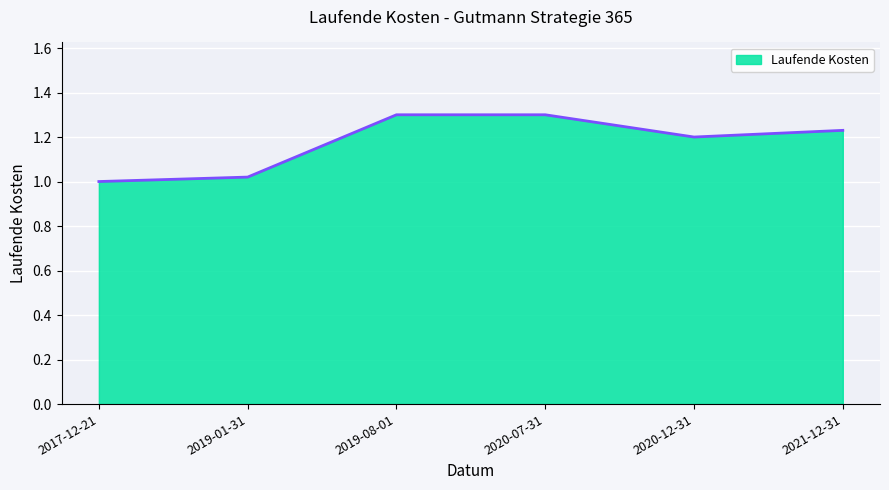

Which has a higher value, 2021-12-31 or 2019-08-01?

2019-08-01